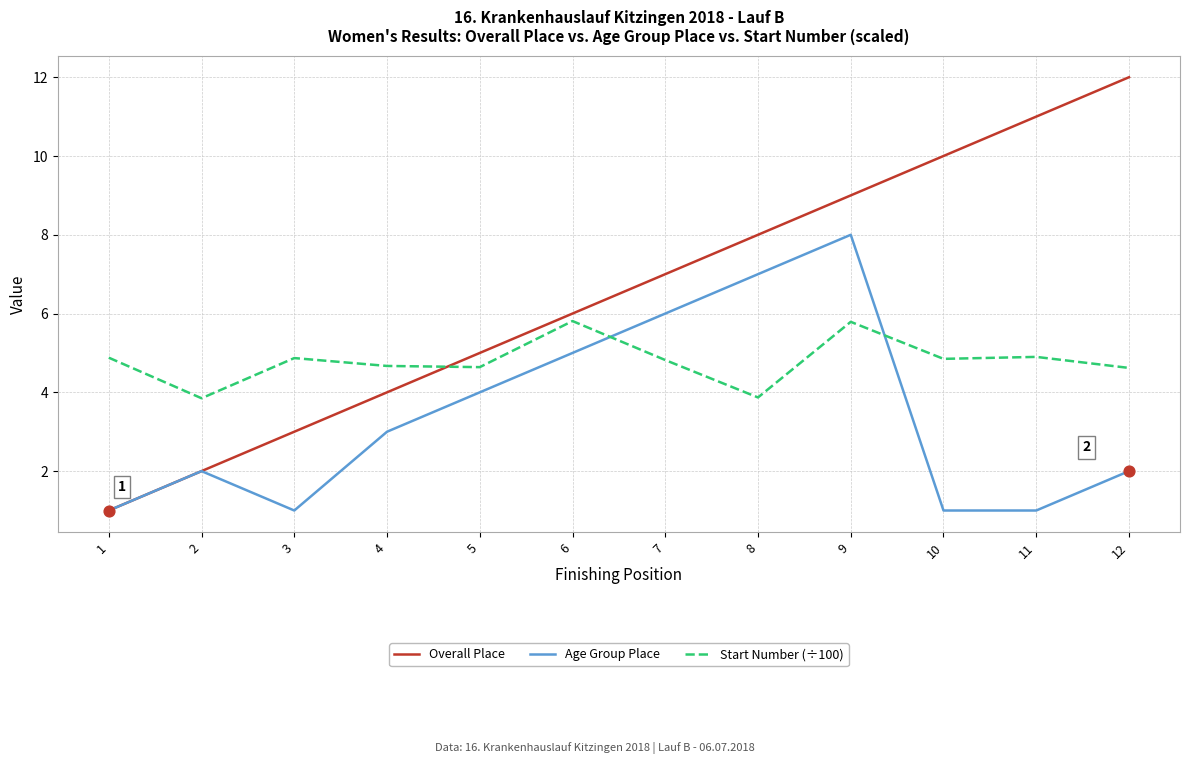

Is the value of Overall Place at 3 greater than the value of Age Group Place at 10?

Yes